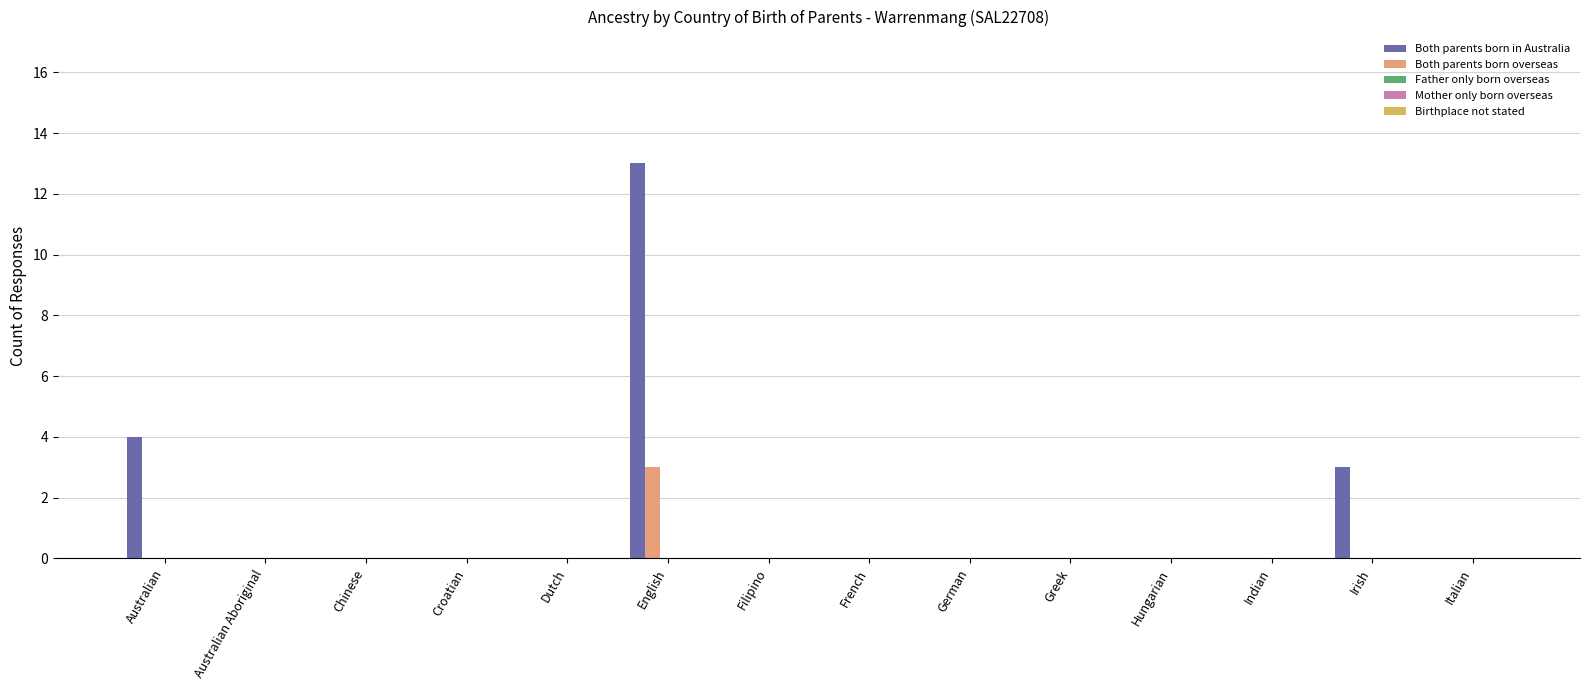

Which series has the largest total across all categories?

Both parents born in Australia